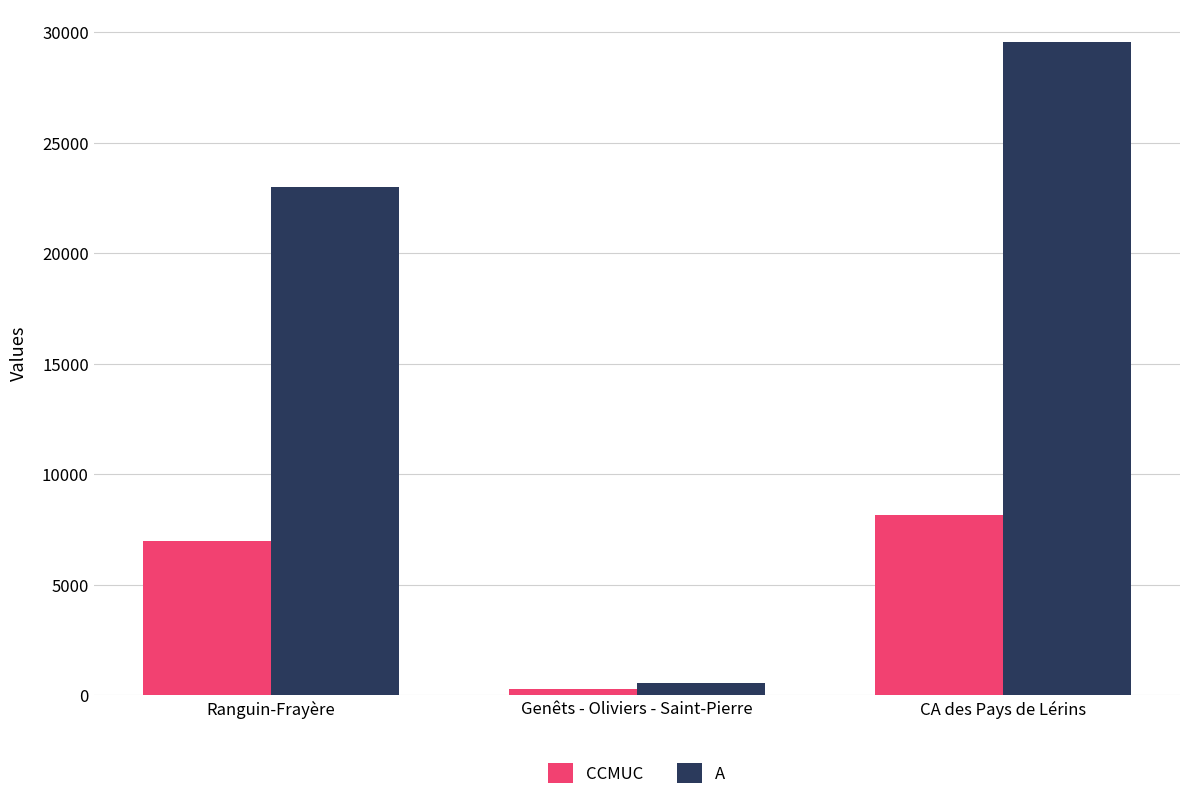

Which series has the largest total across all categories?

A